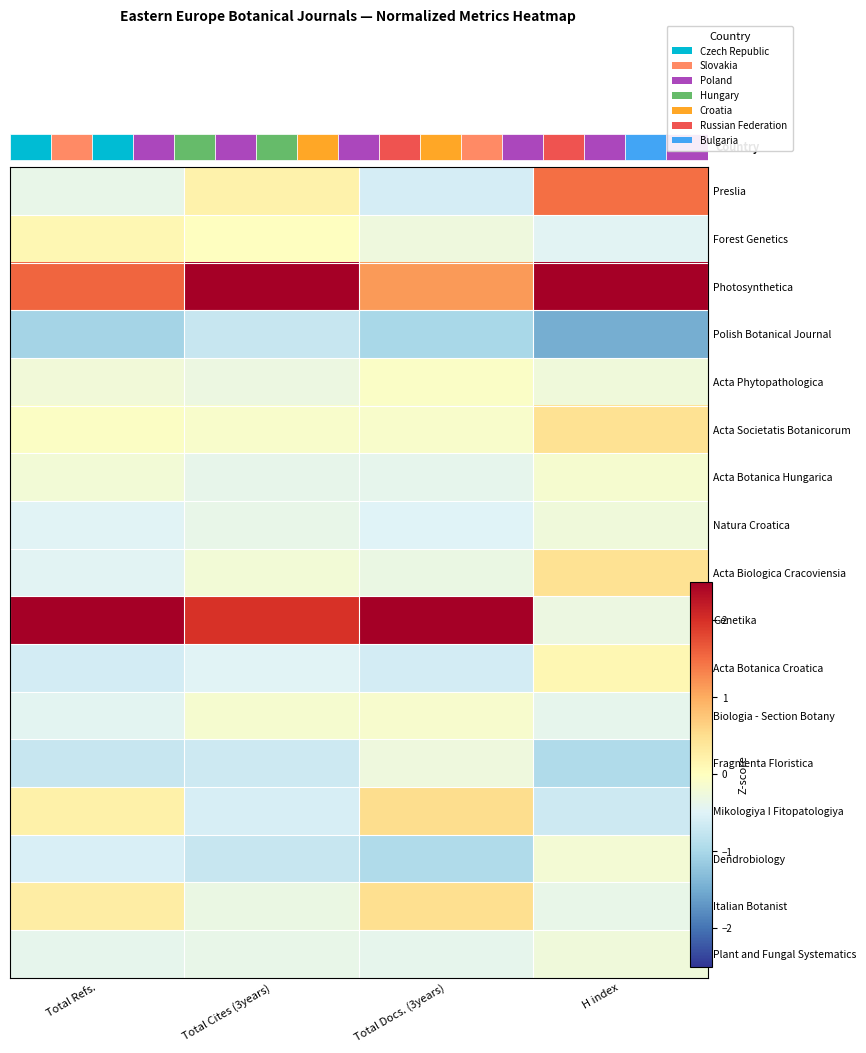

What is the minimum value shown in the chart?

-1.5